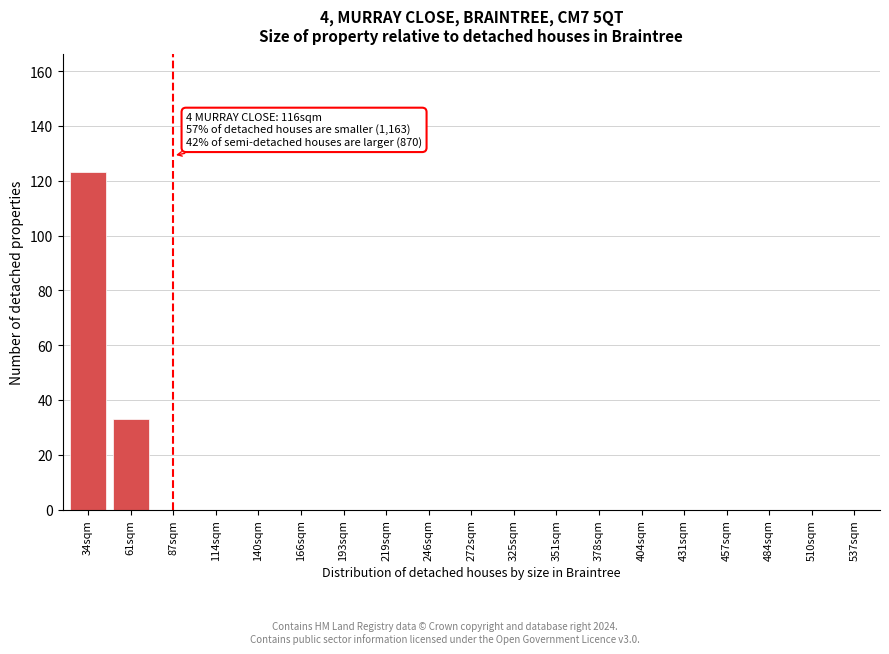

Reading left to right, transcribe all the data shown in this chart.

34sqm=123	61sqm=33	87sqm=0	114sqm=0	140sqm=0	166sqm=0	193sqm=0	219sqm=0	246sqm=0	272sqm=0	325sqm=0	351sqm=0	378sqm=0	404sqm=0	431sqm=0	457sqm=0	484sqm=0	510sqm=0	537sqm=0